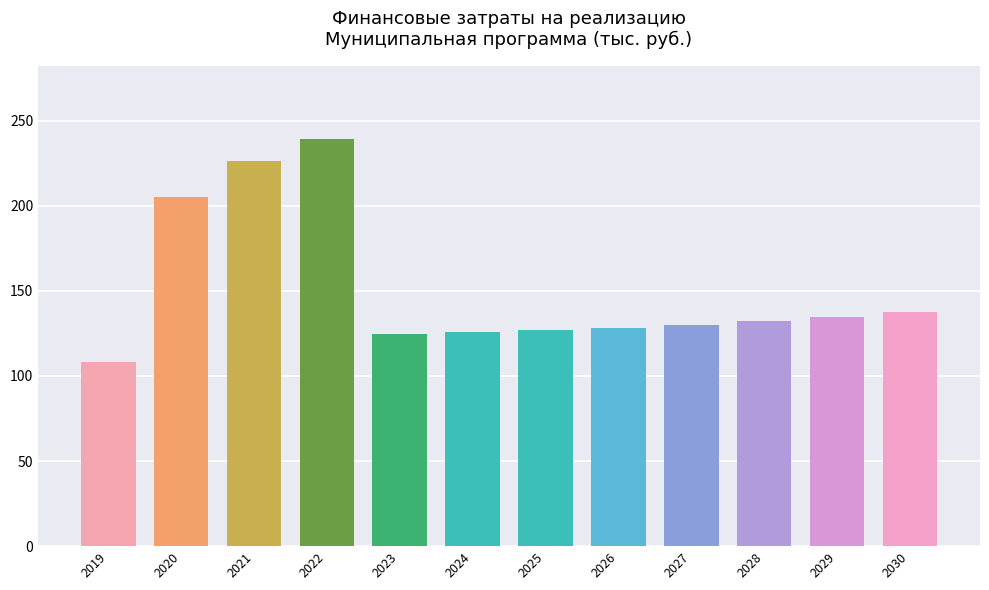

Is it true that the value at 2021 is 381329.4?

False